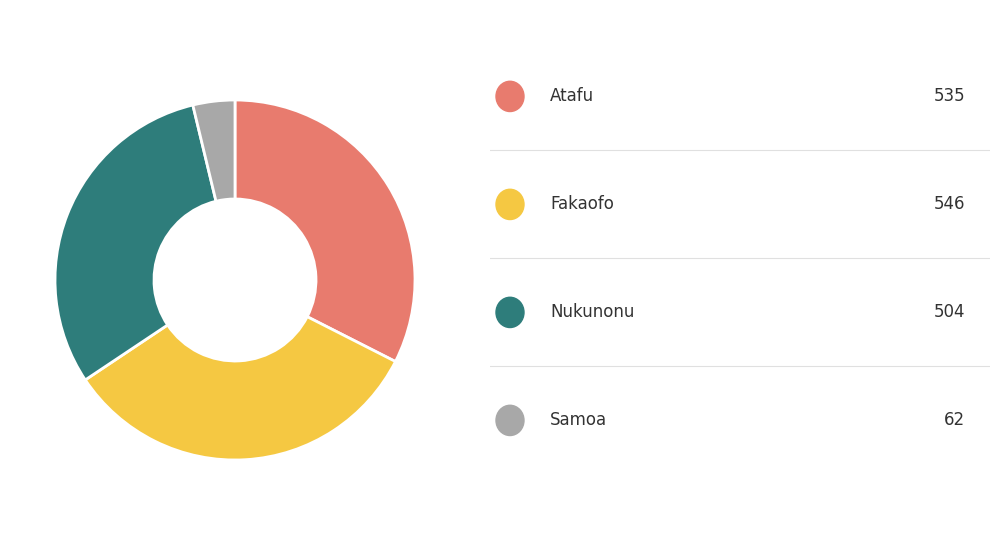

Is there any slice that represents more than half of the pie?

No